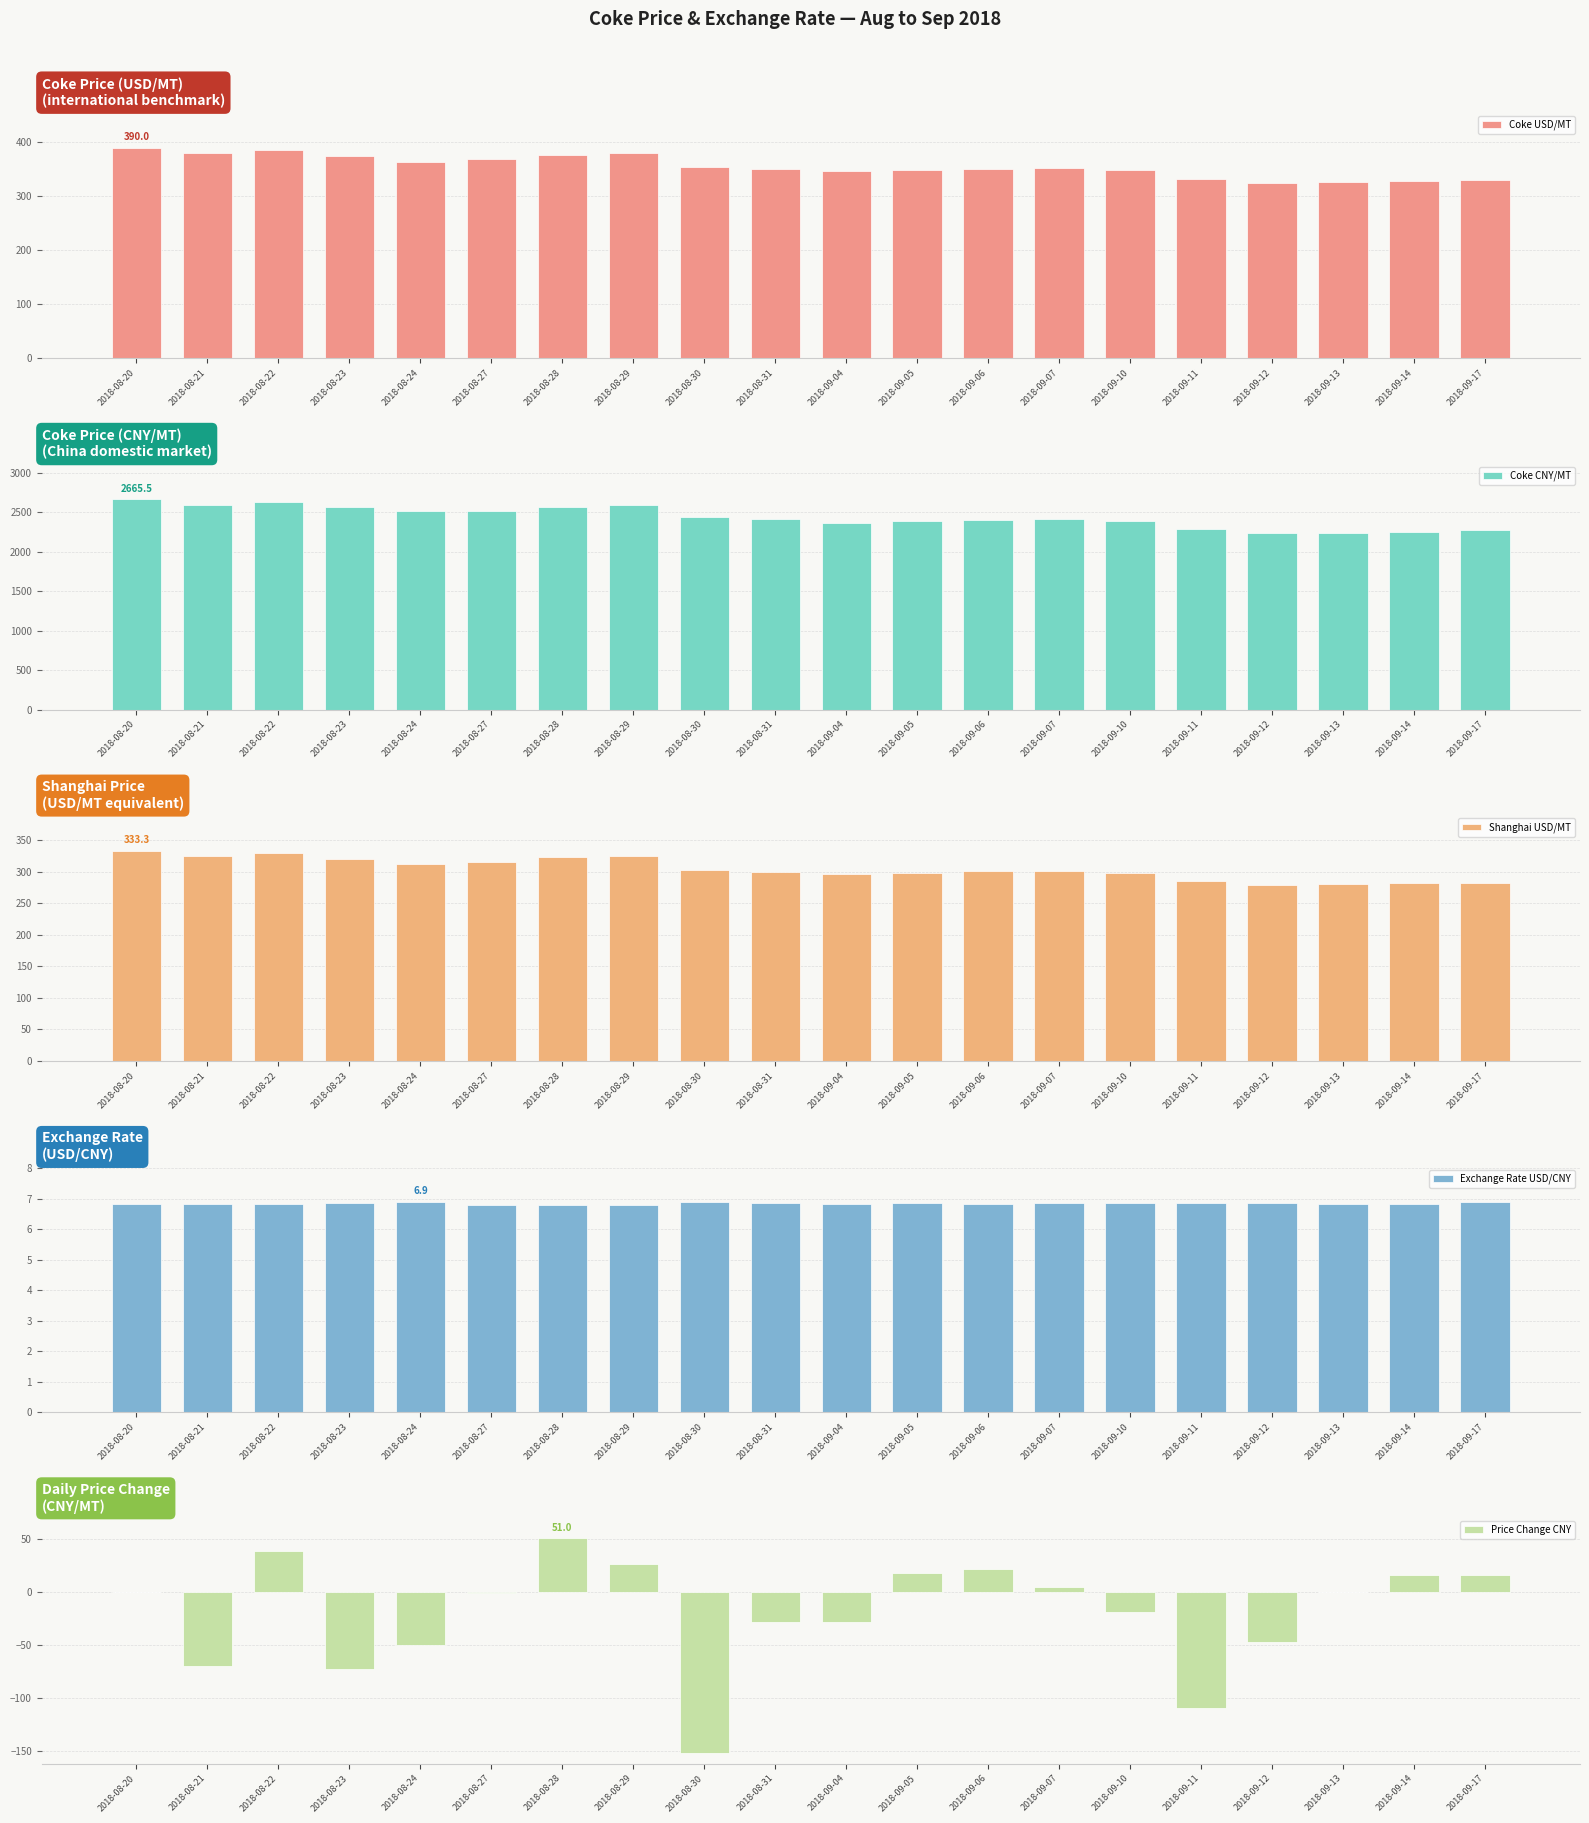

Reading left to right, what are all the values shown in this chart?

Coke USD/MT: 2018-08-20=390.0	2018-08-21=379.9	2018-08-22=385.9	2018-08-23=374.4	2018-08-24=364.6	2018-08-27=369.5	2018-08-28=377.4	2018-08-29=380.9	2018-08-30=353.9	2018-08-31=351.2	2018-09-04=346.3	2018-09-05=348.2	2018-09-06=351.8	2018-09-07=352.5	2018-09-10=349.0	2018-09-11=332.8	2018-09-12=325.6	2018-09-13=327.6	2018-09-14=329.5	2018-09-17=330.2
Coke CNY/MT: 2018-08-20=2665.5	2018-08-21=2596.0	2018-08-22=2635.0	2018-08-23=2563.0	2018-08-24=2513.0	2018-08-27=2512.5	2018-08-28=2563.5	2018-08-29=2590.0	2018-08-30=2439.0	2018-08-31=2411.5	2018-09-04=2367.0	2018-09-05=2385.0	2018-09-06=2407.0	2018-09-07=2412.5	2018-09-10=2394.0	2018-09-11=2285.0	2018-09-12=2238.5	2018-09-13=2238.5	2018-09-14=2255.0	2018-09-17=2271.5
Shanghai USD/MT: 2018-08-20=333.3	2018-08-21=324.7	2018-08-22=329.9	2018-08-23=320.0	2018-08-24=311.6	2018-08-27=315.8	2018-08-28=322.6	2018-08-29=325.6	2018-08-30=302.5	2018-08-31=300.2	2018-09-04=296.0	2018-09-05=297.6	2018-09-06=300.7	2018-09-07=301.3	2018-09-10=298.3	2018-09-11=284.5	2018-09-12=278.3	2018-09-13=280.0	2018-09-14=281.6	2018-09-17=282.3
Exchange Rate USD/CNY: 2018-08-20=6.8	2018-08-21=6.8	2018-08-22=6.8	2018-08-23=6.8	2018-08-24=6.9	2018-08-27=6.8	2018-08-28=6.8	2018-08-29=6.8	2018-08-30=6.9	2018-08-31=6.9	2018-09-04=6.8	2018-09-05=6.8	2018-09-06=6.8	2018-09-07=6.8	2018-09-10=6.9	2018-09-11=6.9	2018-09-12=6.9	2018-09-13=6.8	2018-09-14=6.8	2018-09-17=6.9
Price Change CNY: 2018-08-20=0.0	2018-08-21=-69.5	2018-08-22=39.0	2018-08-23=-72.0	2018-08-24=-50.0	2018-08-27=-0.5	2018-08-28=51.0	2018-08-29=26.5	2018-08-30=-151.0	2018-08-31=-27.5	2018-09-04=-27.5	2018-09-05=18.0	2018-09-06=22.0	2018-09-07=5.5	2018-09-10=-18.5	2018-09-11=-109.0	2018-09-12=-46.5	2018-09-13=0.0	2018-09-14=16.5	2018-09-17=16.5